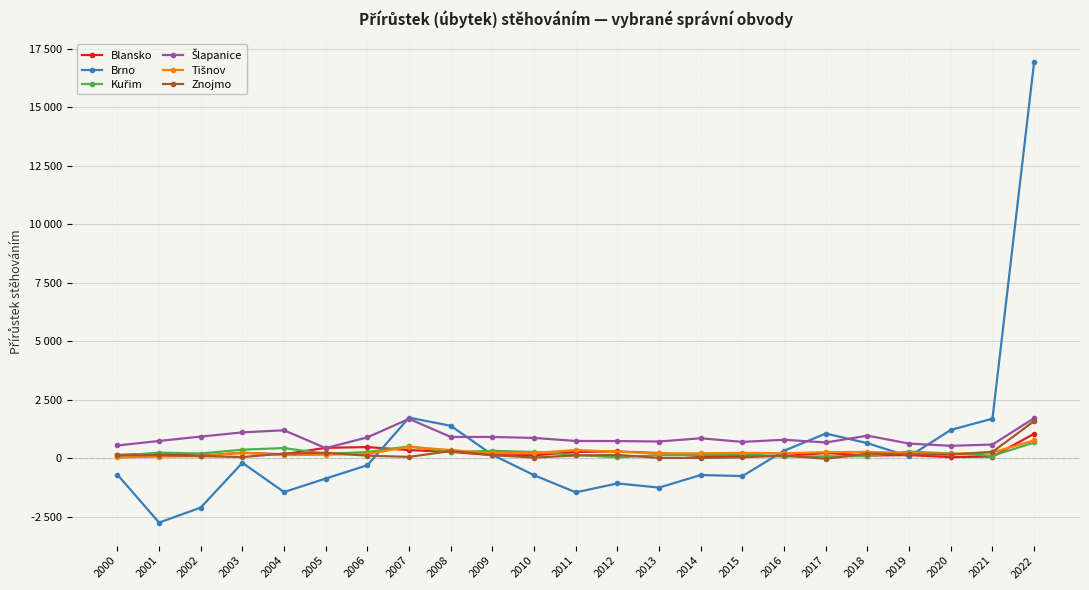

Which series has the largest total across all categories?

Šlapanice